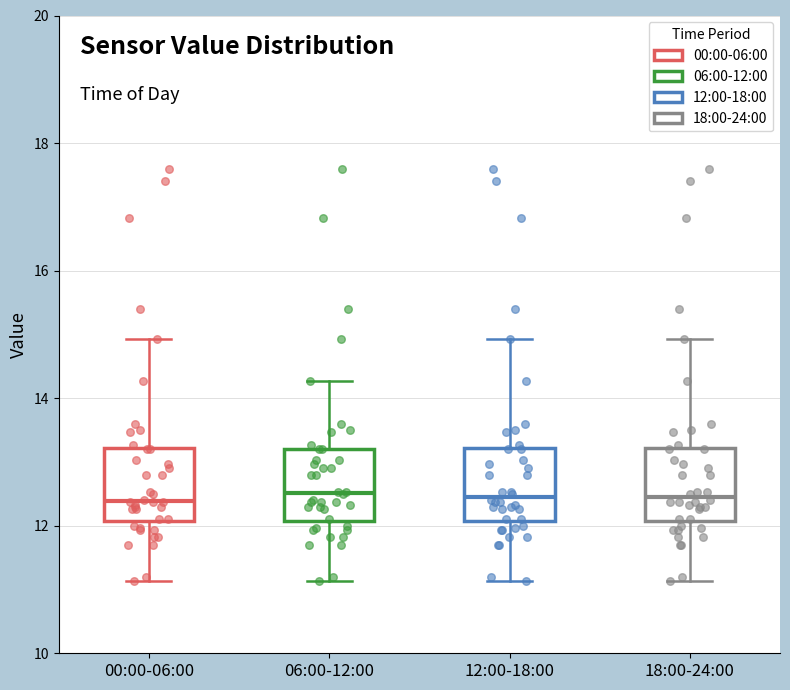

Where does the median line of the box for 00:00-06:00 sit on the y-axis? The values are not printed on the chart, so give them approximately, as read against the axis.

12.4